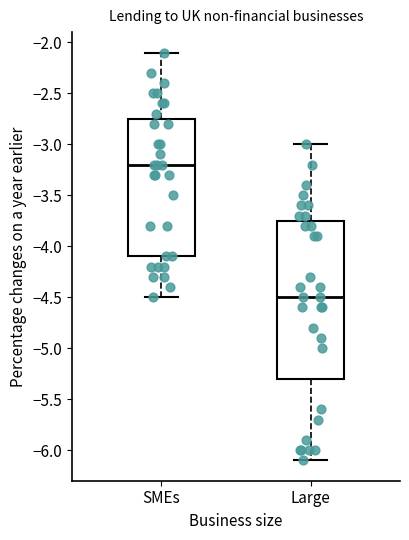

Reading left to right, read every box against the y-axis: the position of its median line, the range the box covers, and the ends of its whiskers. The values are not printed on the chart, so give them approximately, as read against the axis.

SMEs: median -3.20, box -4.10 to -2.75, whiskers -4.50 to -2.10
Large: median -4.50, box -5.30 to -3.75, whiskers -6.10 to -3.00